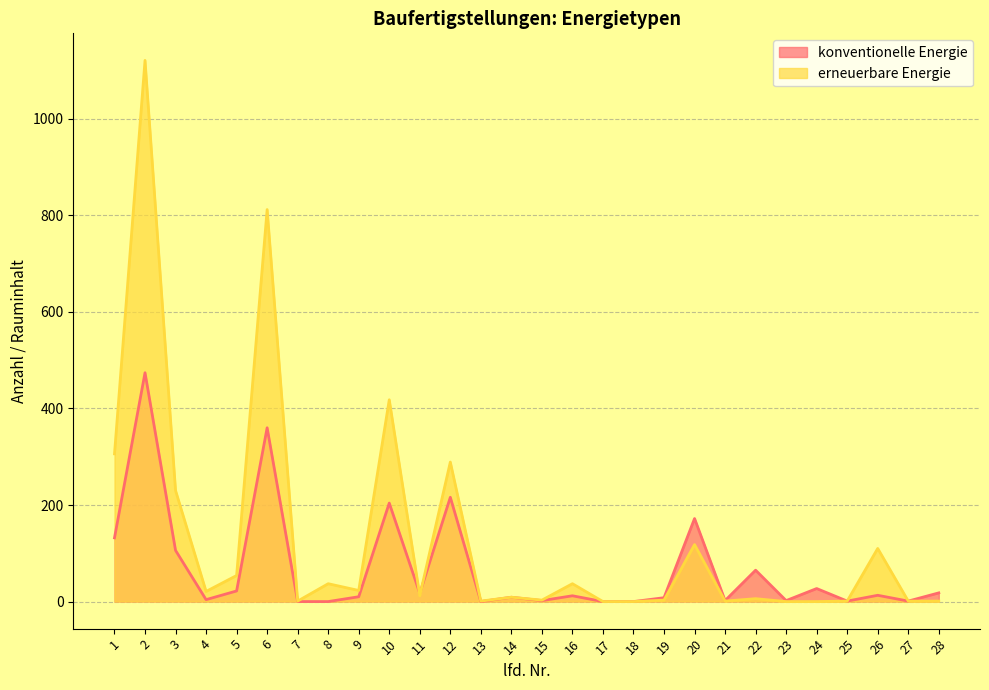

Is the value of erneuerbare Energie at 16 greater than the value of konventionelle Energie at 11?

Yes